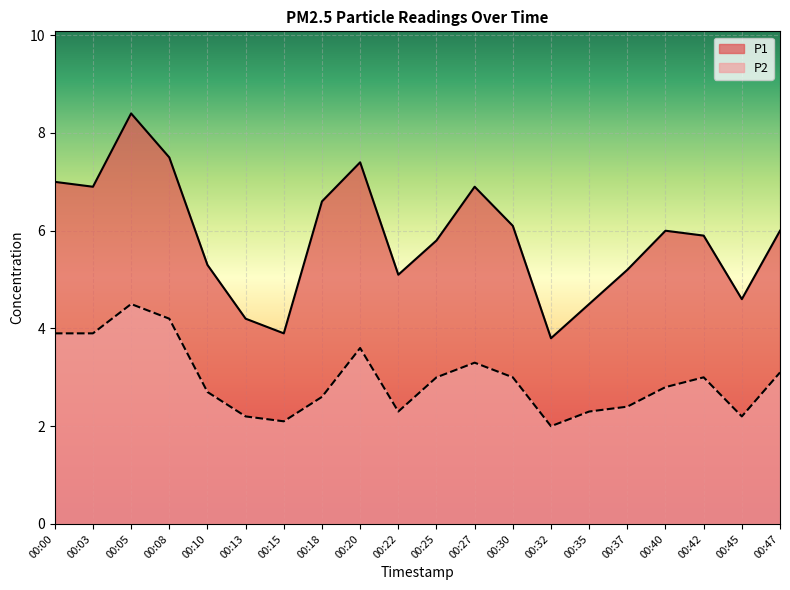

True or false: P2 and P1 intersect in this chart.

False